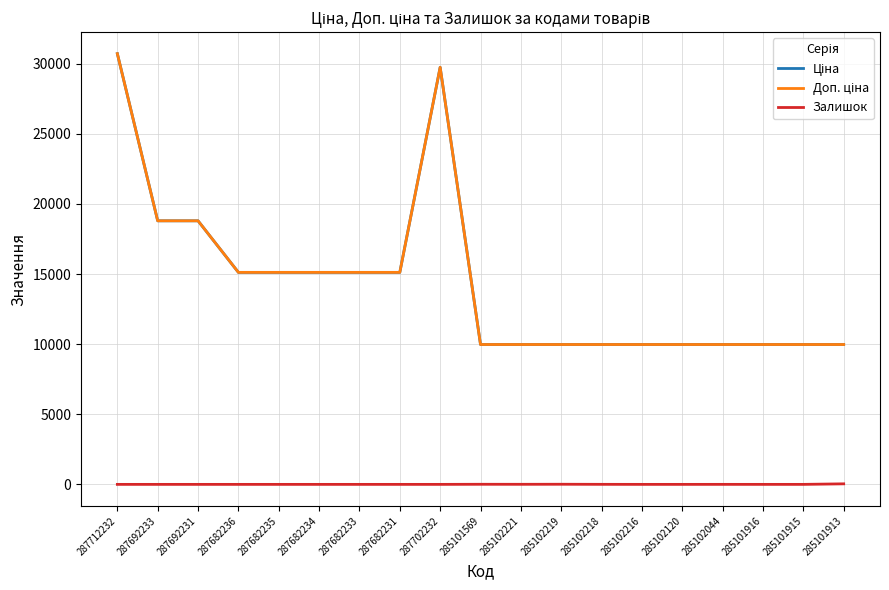

The value of Ціна at 287712232 is 30717.1. True or false?

True